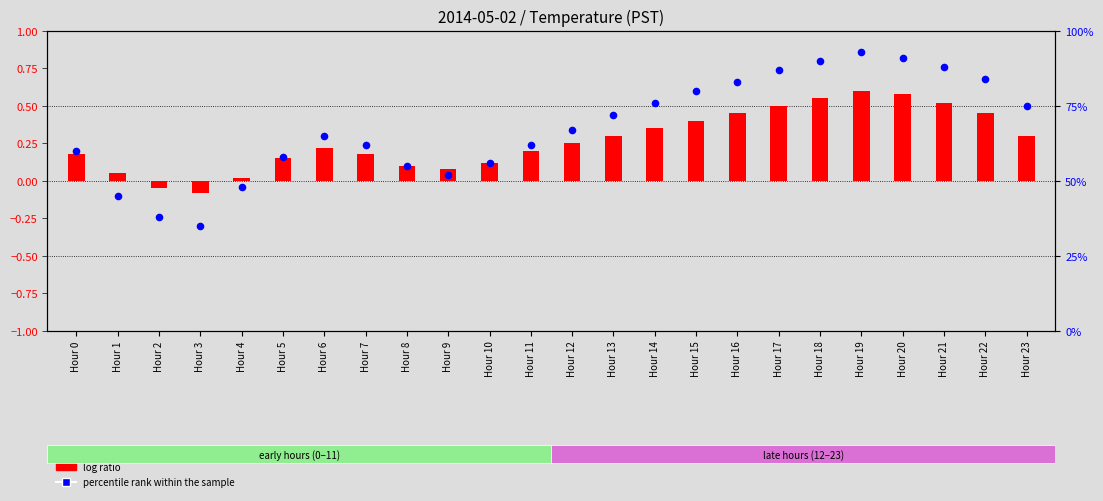

At how many categories does at least one series exceed 38?

22